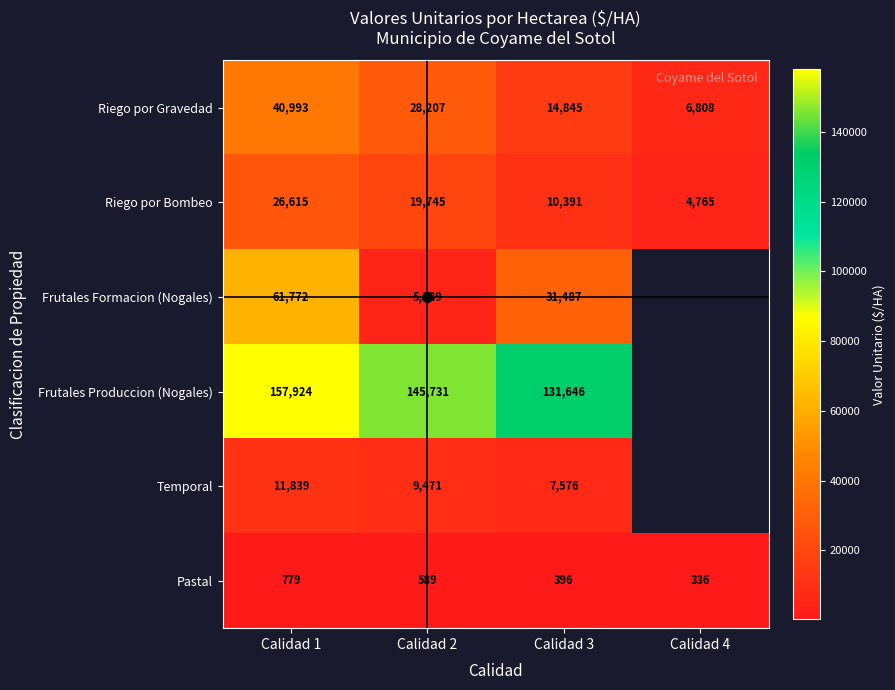

How many data points in Riego por Bombeo are less than 19745?

2